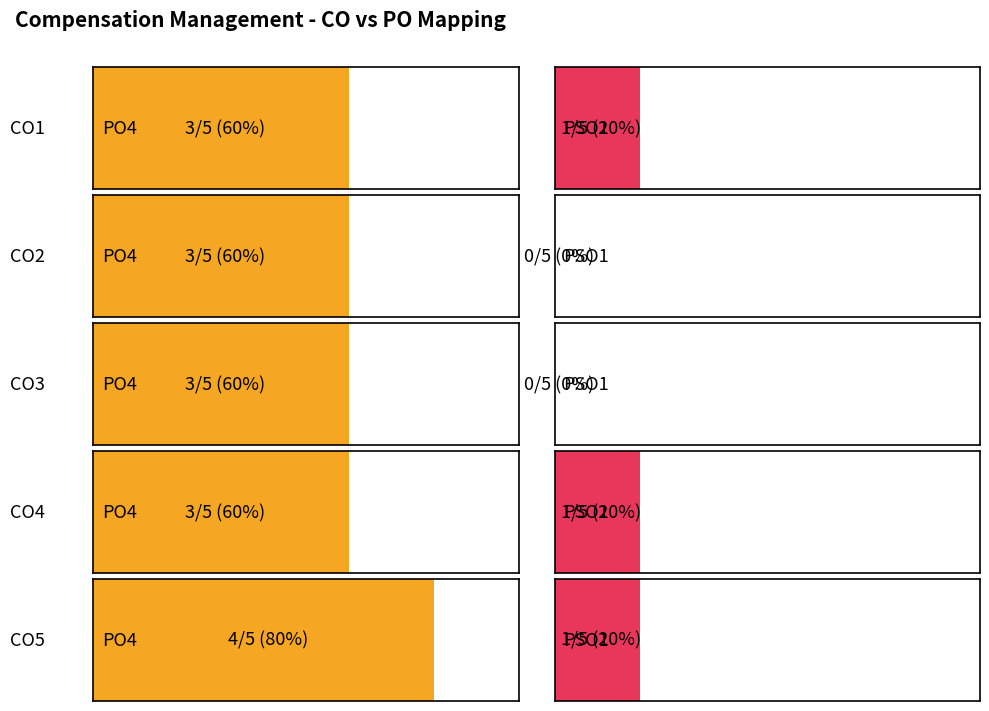

Count the PSO1 values in the range 0 to 1.

5